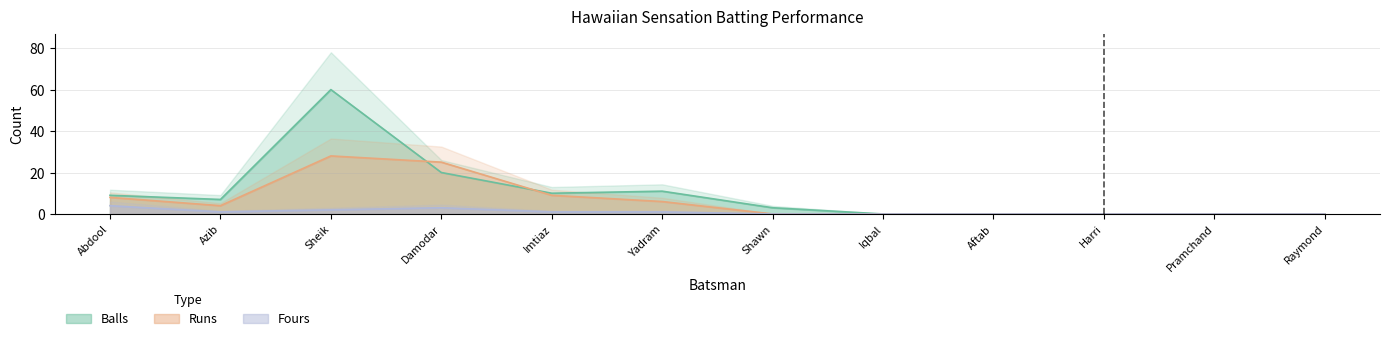

True or false: Balls has a value of 93 at Sheik.

False